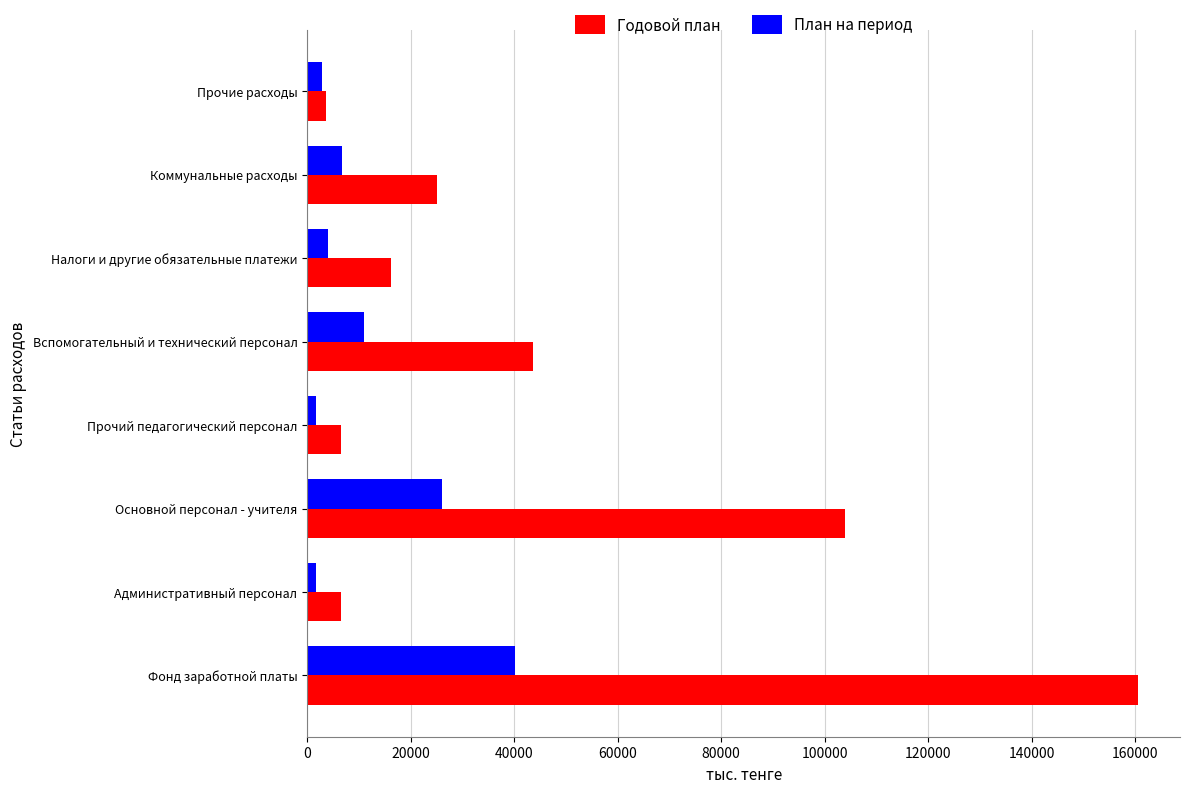

Is it true that План на период equals 10898 at Вспомогательный и технический персонал?

True